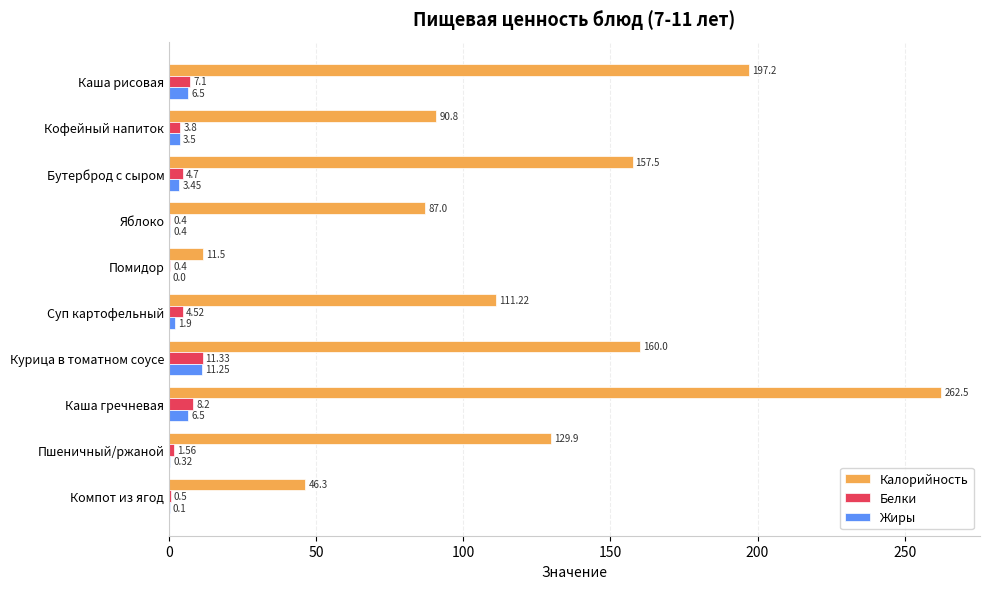

What is the maximum value shown in the chart?

262.5